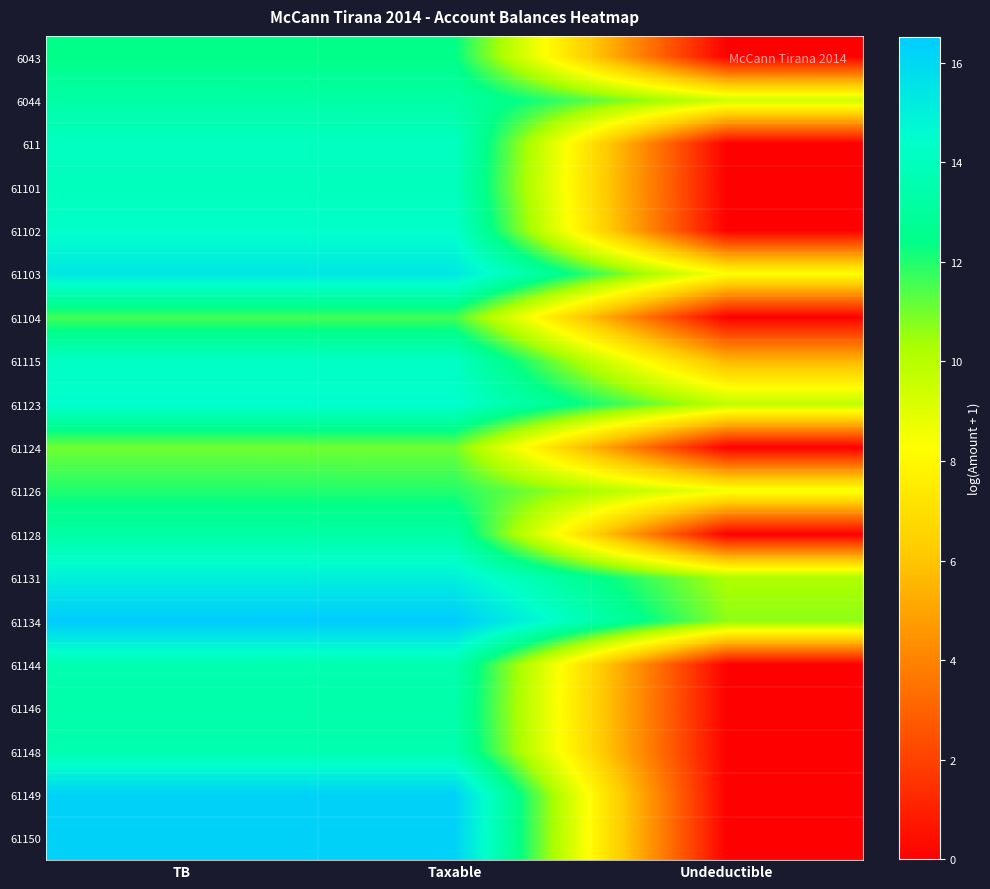

Reading right to left, what are all the values shown in this chart?

6043: Undeductible=0.0	Taxable=12.4	TB=12.4
6044: Undeductible=9.5	Taxable=13.3	TB=13.3
611: Undeductible=0.0	Taxable=14.1	TB=14.1
61101: Undeductible=0.0	Taxable=14.0	TB=14.0
61102: Undeductible=0.0	Taxable=14.4	TB=14.4
61103: Undeductible=8.3	Taxable=15.4	TB=15.4
61104: Undeductible=0.0	Taxable=11.6	TB=11.6
61115: Undeductible=5.5	Taxable=14.2	TB=14.2
61123: Undeductible=9.8	Taxable=14.5	TB=14.5
61124: Undeductible=0.0	Taxable=11.0	TB=11.0
61126: Undeductible=8.5	Taxable=12.0	TB=12.0
61128: Undeductible=0.0	Taxable=13.2	TB=13.2
61131: Undeductible=10.2	Taxable=15.1	TB=15.1
61134: Undeductible=10.7	Taxable=16.5	TB=16.5
61144: Undeductible=0.0	Taxable=13.6	TB=13.6
61146: Undeductible=0.0	Taxable=13.4	TB=13.4
61148: Undeductible=0.0	Taxable=13.6	TB=13.6
61149: Undeductible=0.0	Taxable=16.3	TB=16.3
61150: Undeductible=0.0	Taxable=16.3	TB=16.3